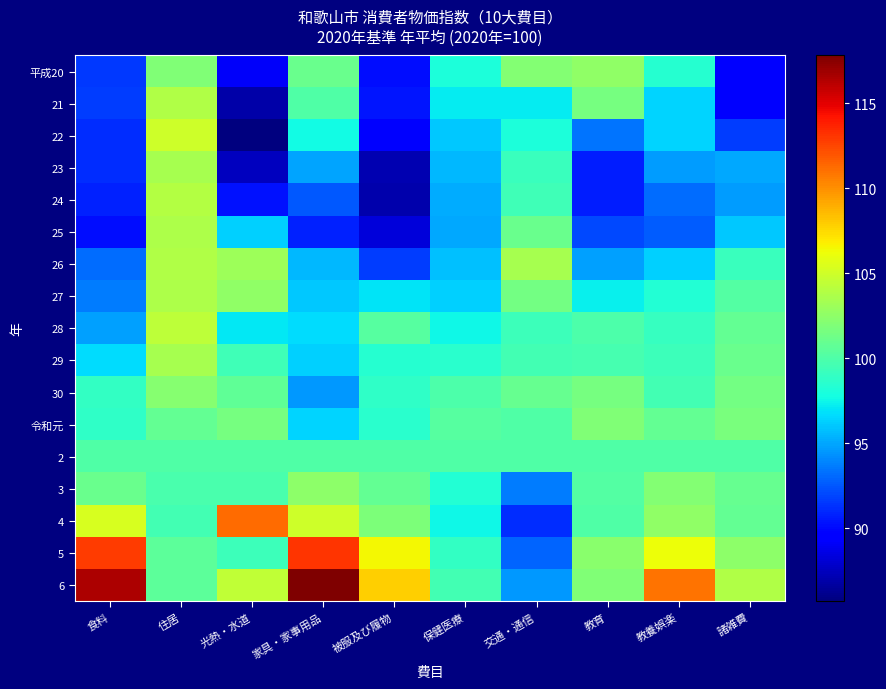

Reading right to left, transcribe all the data shown in this chart.

平成20: 諸雑費=89.8	教養娯楽=98.4	教育=102.6	交通・通信=102.1	保健医療=98.0	被服及び履物=90.1	家具・家事用品=101.1	光熱・水道=89.1	住居=101.9	食料=91.5
21: 諸雑費=89.6	教養娯楽=96.4	教育=101.5	交通・通信=97.2	保健医療=97.2	被服及び履物=90.4	家具・家事用品=100.1	光熱・水道=86.9	住居=103.8	食料=91.7
22: 諸雑費=91.6	教養娯楽=96.4	教育=93.4	交通・通信=98.0	保健医療=96.0	被服及び履物=89.4	家具・家事用品=97.7	光熱・水道=85.7	住居=104.9	食料=91.2
23: 諸雑費=95.1	教養娯楽=94.7	教育=90.6	交通・通信=99.2	保健医療=95.6	被服及び履物=87.1	家具・家事用品=94.9	光熱・水道=87.5	住居=103.5	食料=91.1
24: 諸雑費=94.7	教養娯楽=93.1	教育=90.6	交通・通信=99.4	保健医療=95.2	被服及び履物=87.0	家具・家事用品=92.5	光熱・水道=90.3	住居=103.9	食料=90.8
25: 諸雑費=96.0	教養娯楽=92.6	教育=92.0	交通・通信=101.0	保健医療=95.0	被服及び履物=88.3	家具・家事用品=90.8	光熱・水道=96.3	住居=103.7	食料=90.2
26: 諸雑費=99.2	教養娯楽=96.3	教育=94.8	交通・通信=103.5	保健医療=95.8	被服及び履物=91.7	家具・家事用品=95.5	光熱・水道=103.1	住居=103.8	食料=93.1
27: 諸雑費=100.2	教養娯楽=98.3	教育=97.3	交通・通信=101.4	保健医療=96.3	被服及び履物=96.9	家具・家事用品=96.1	光熱・水道=102.6	住居=103.7	食料=93.7
28: 諸雑費=100.8	教養娯楽=99.1	教育=99.9	交通・通信=99.3	保健医療=97.6	被服及び履物=100.3	家具・家事用品=96.7	光熱・水道=97.1	住居=104.3	食料=94.8
29: 諸雑費=101.1	教養娯楽=99.3	教育=99.7	交通・通信=99.6	保健医療=98.6	被服及び履物=98.4	家具・家事用品=96.3	光熱・水道=99.4	住居=103.4	食料=96.7
30: 諸雑費=101.4	教養娯楽=99.6	教育=101.6	交通・通信=100.9	保健医療=99.9	被服及び履物=98.8	家具・家事用品=94.5	光熱・水道=100.7	住居=102.2	食料=98.9
令和元: 諸雑費=101.7	教養娯楽=100.8	教育=101.9	交通・通信=100.1	保健医療=100.3	被服及び履物=98.6	家具・家事用品=96.4	光熱・水道=101.5	住居=100.8	食料=98.8
2: 諸雑費=100.0	教養娯楽=100.0	教育=100.0	交通・通信=100.0	保健医療=100.0	被服及び履物=100.0	家具・家事用品=100.0	光熱・水道=100.0	住居=100.0	食料=100.0
3: 諸雑費=100.9	教養娯楽=102.1	教育=100.2	交通・通信=93.6	保健医療=98.3	被服及び履物=100.8	家具・家事用品=102.5	光熱・水道=99.8	住居=99.8	食料=101.1
4: 諸雑費=100.8	教養娯楽=102.6	教育=100.1	交通・通信=91.2	保健医療=97.5	被服及び履物=101.8	家具・家事用品=105.0	光熱・水道=111.2	住居=99.5	食料=105.3
5: 諸雑費=102.4	教養娯楽=106.2	教育=102.3	交通・通信=92.9	保健医療=98.9	被服及び履物=106.4	家具・家事用品=113.1	光熱・水道=99.3	住居=100.6	食料=112.8
6: 諸雑費=103.8	教養娯楽=111.0	教育=102.0	交通・通信=94.5	保健医療=99.6	被服及び履物=107.8	家具・家事用品=117.8	光熱・水道=104.4	住居=100.5	食料=116.5